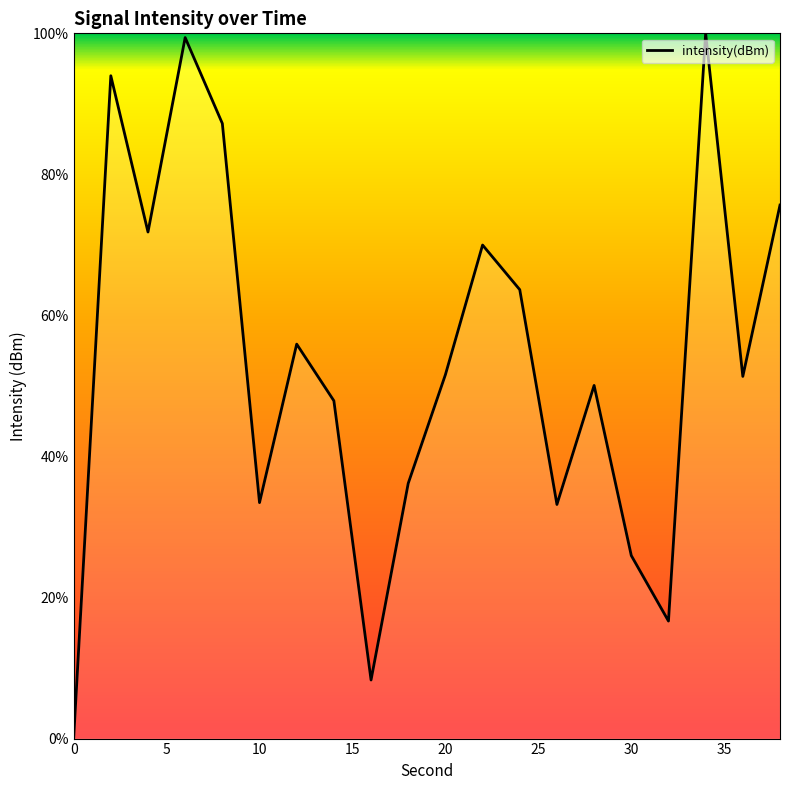

What is the difference between the maximum and minimum values?

100.0